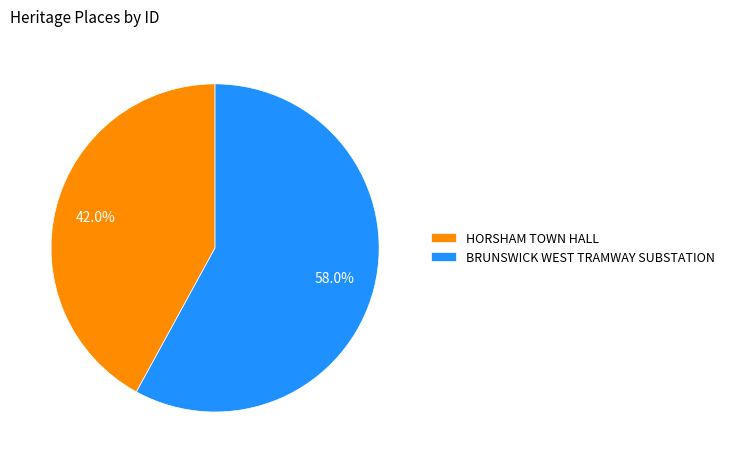

Which category has the smallest portion of the pie?

HORSHAM TOWN HALL